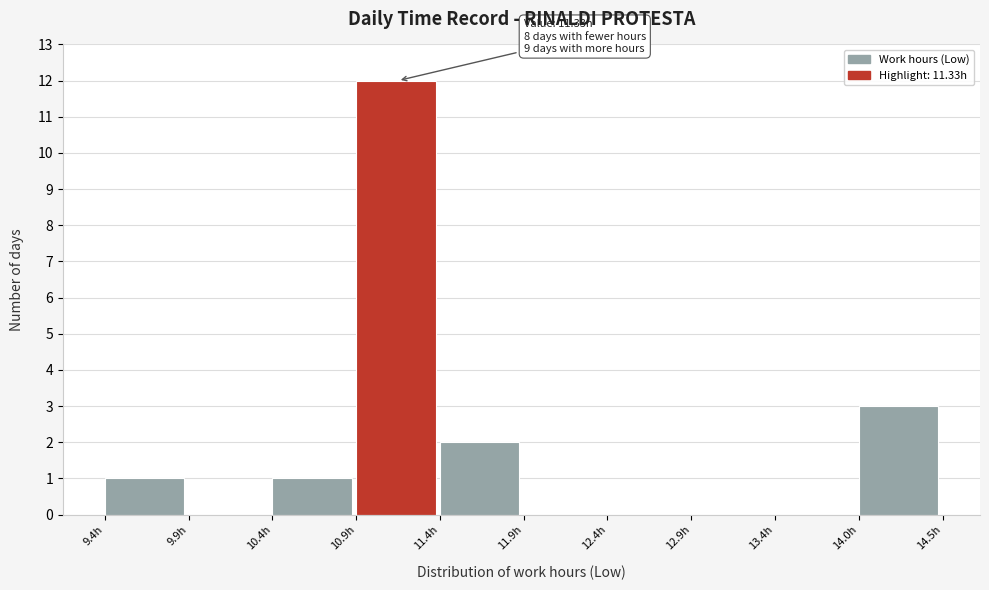

Which range on the x-axis has the tallest bar?

10.9 to 11.4